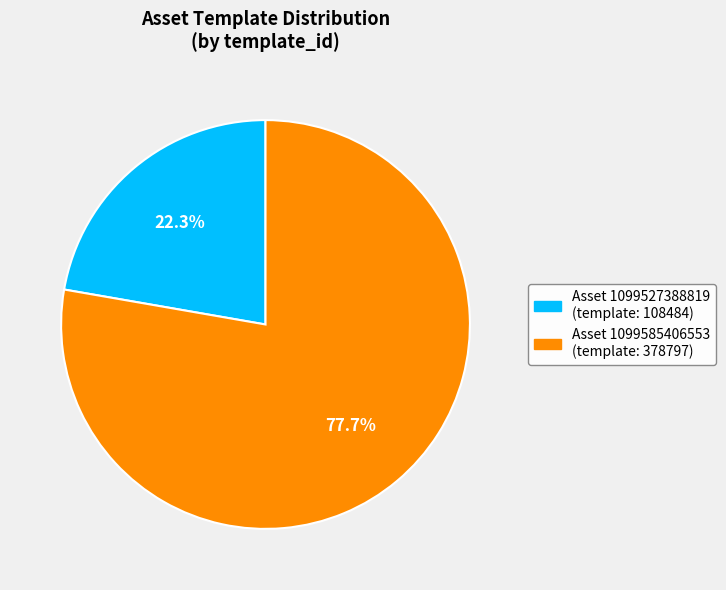

Is there a majority slice in this chart?

Yes